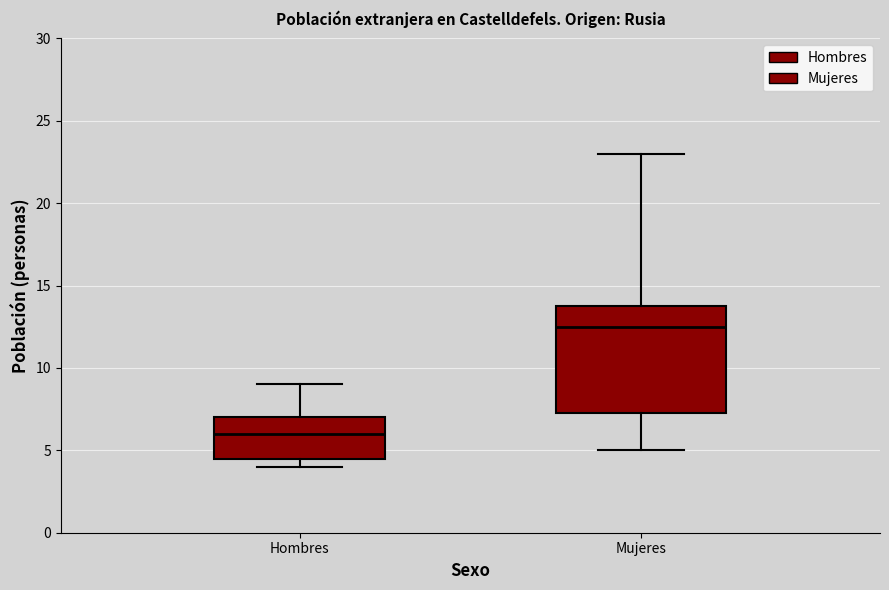

Reading left to right, read every box against the y-axis: the position of its median line, the range the box covers, and the ends of its whiskers. The values are not printed on the chart, so give them approximately, as read against the axis.

Hombres: median 6.0, box 4.5 to 7.0, whiskers 4.0 to 9.0
Mujeres: median 12.5, box 7.5 to 14.0, whiskers 5.0 to 23.0